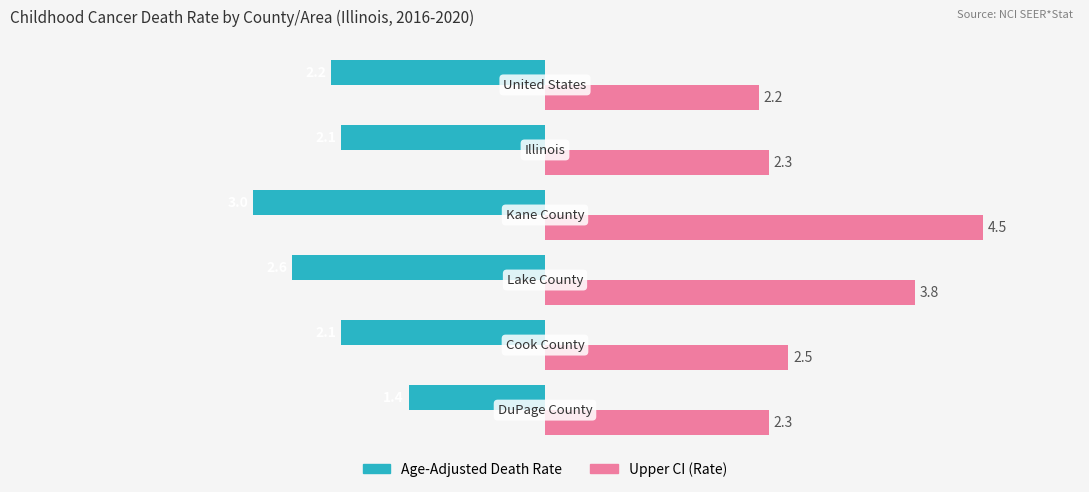

Rank the series by their maximum value, from highest to lowest.

Upper CI (Rate), Age-Adjusted Death Rate